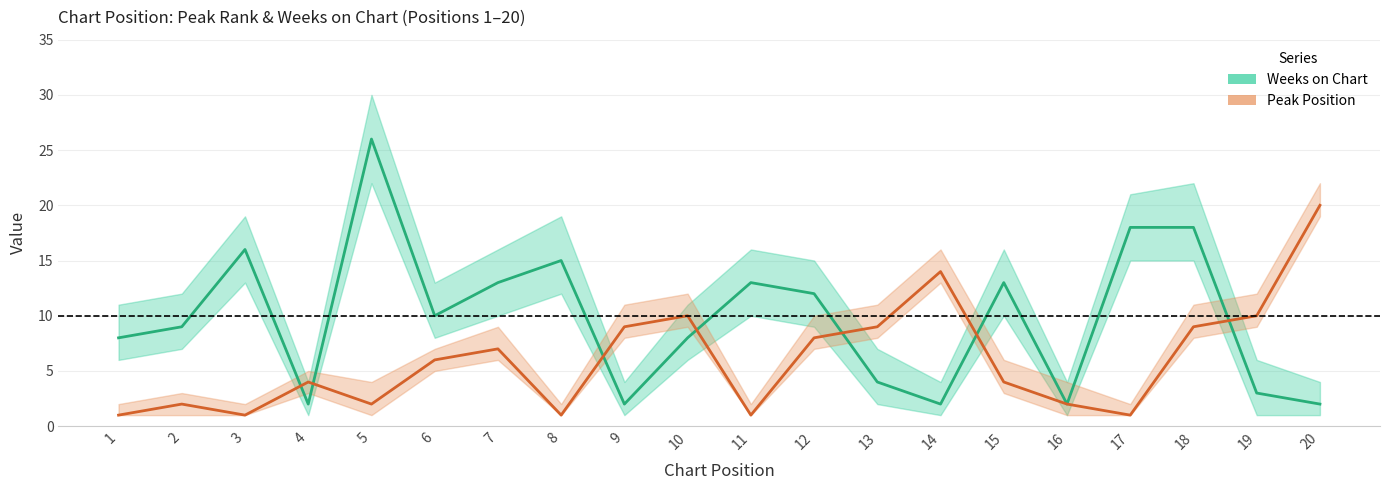

At which category does the chart reach its minimum across all series?

1